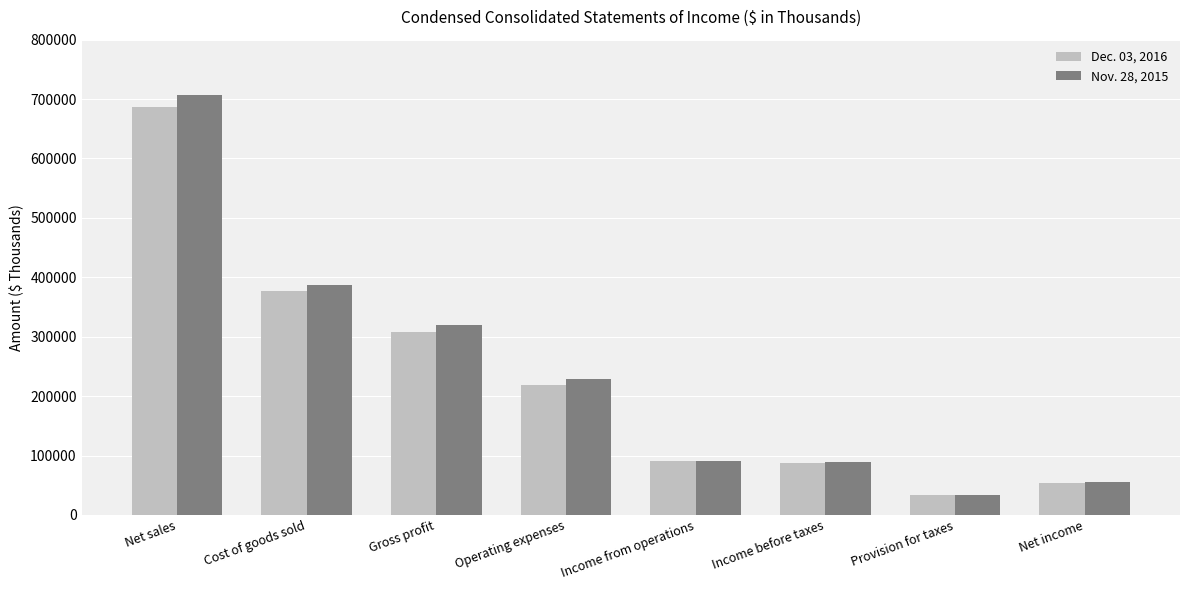

True or false: Dec. 03, 2016 has a value of 155044 at Income from operations.

False